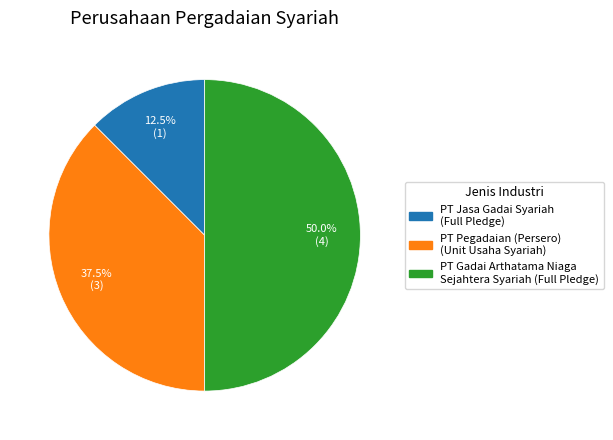

Is it true that PT Gadai Arthatama Niaga Sejahtera Syariah (Full Pledge) is 42% of the pie?

False